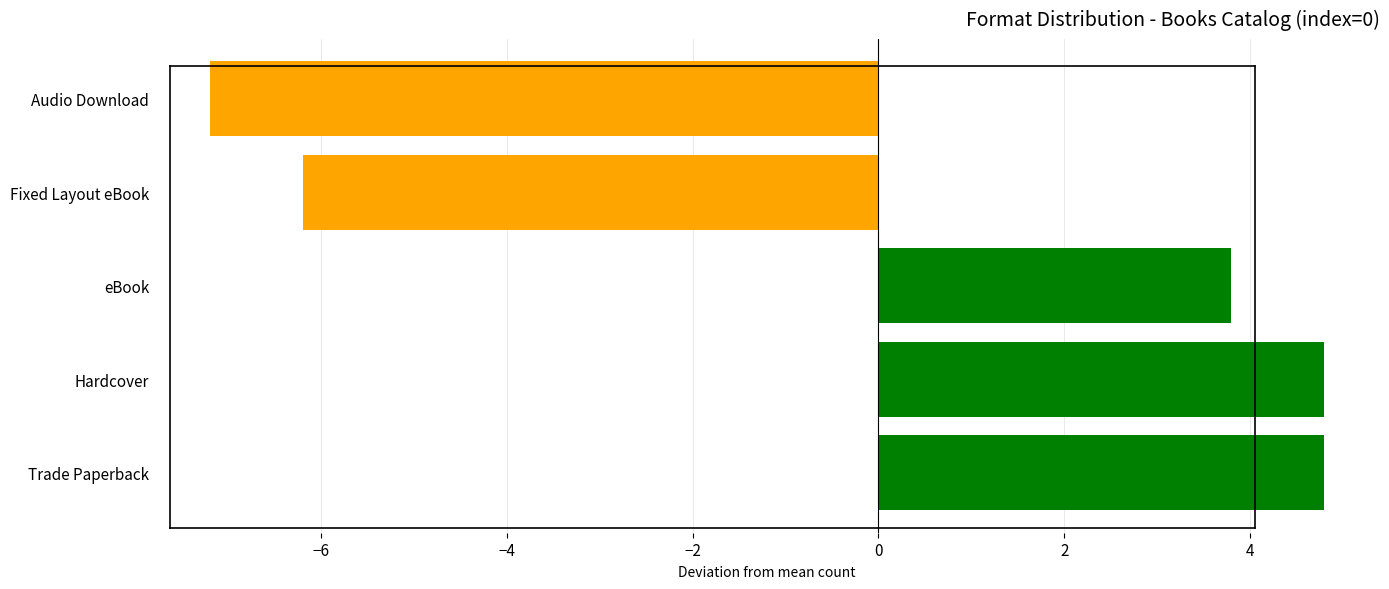

Where is the data nearest to the value -1?

eBook